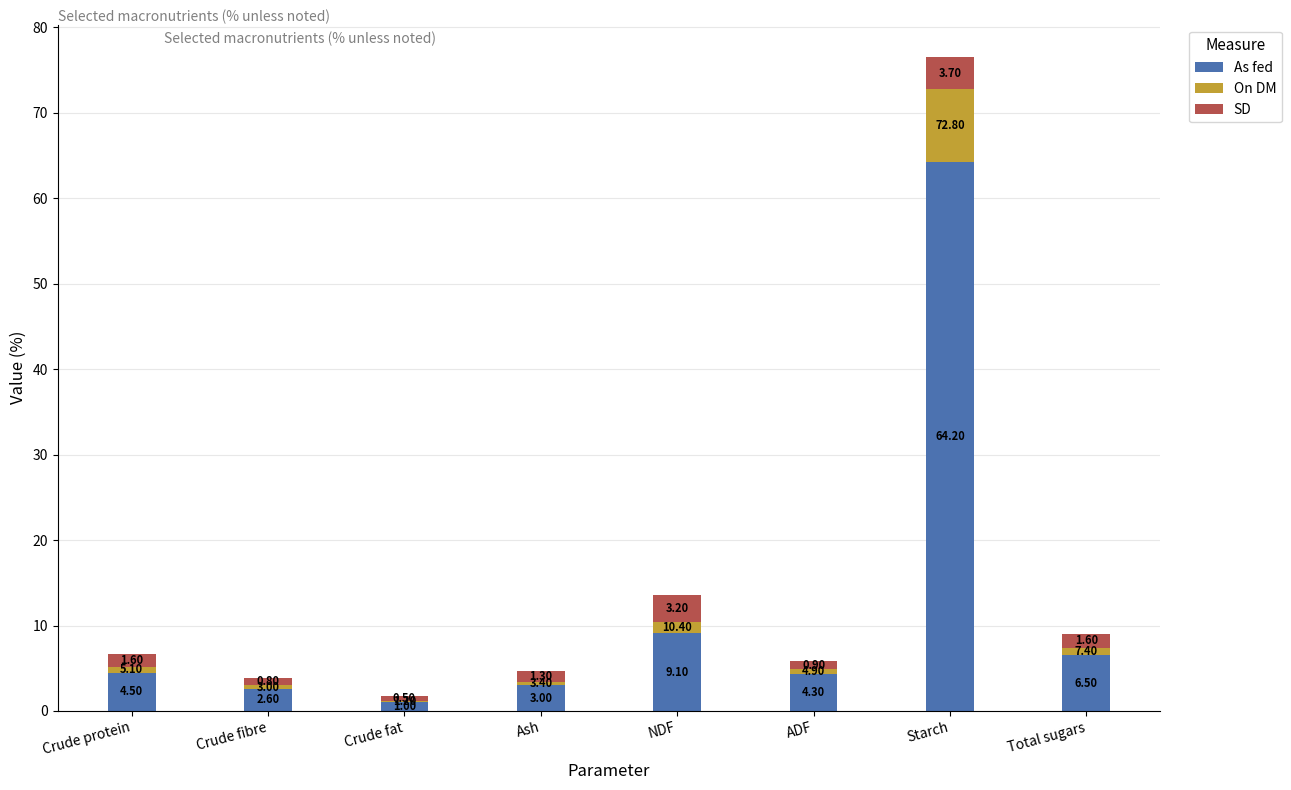

What are all the series names shown in the legend?

As fed, On DM, SD